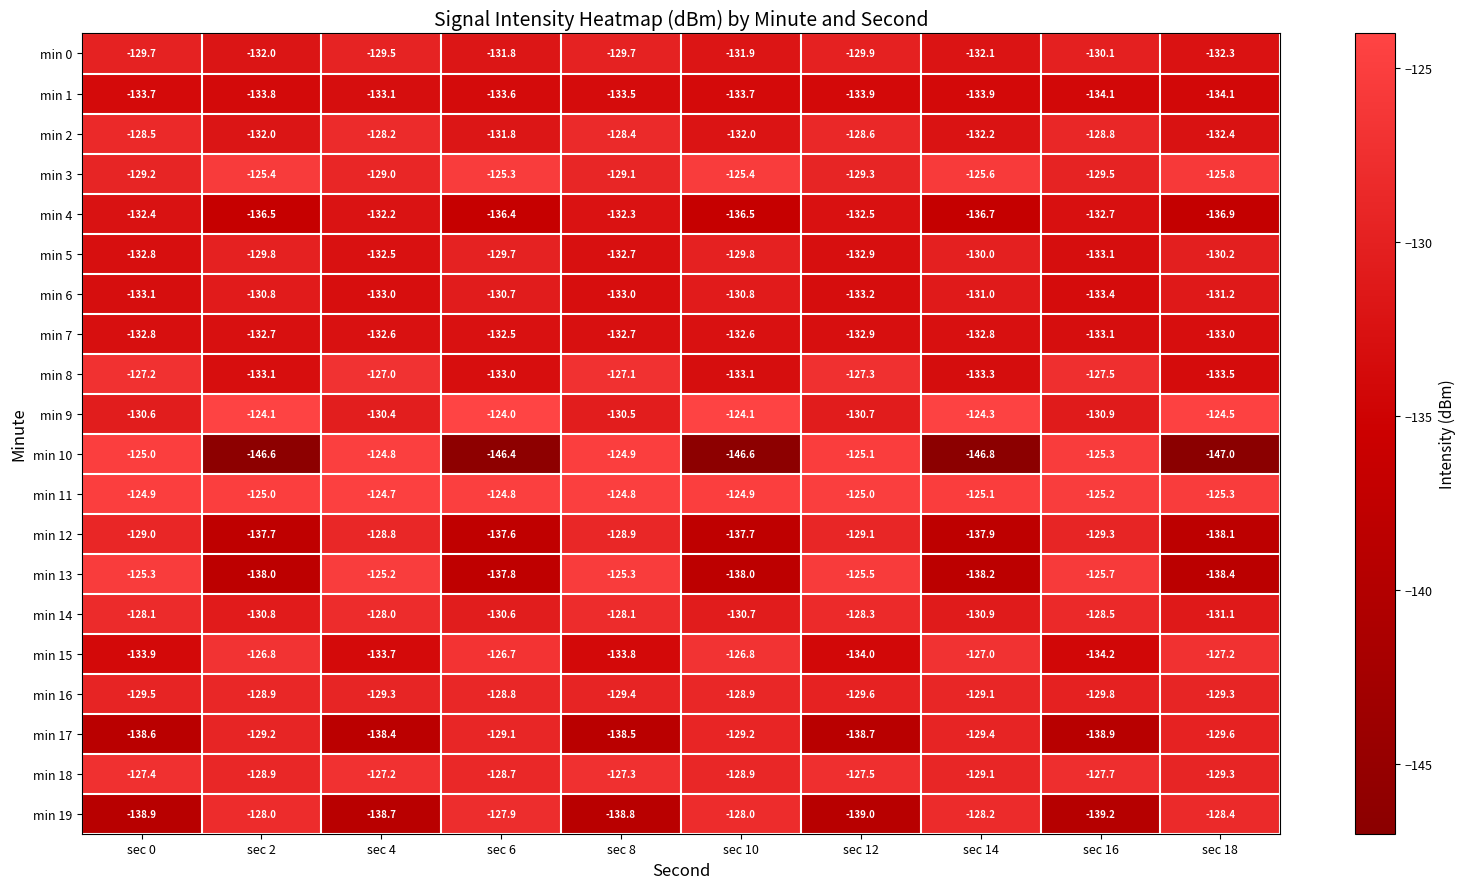

What is the sum of all min 7 values?

-1327.7